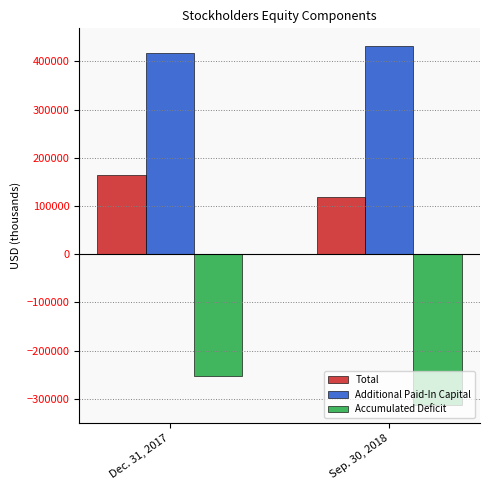

What is the average value of the Additional Paid-In Capital series?

424824